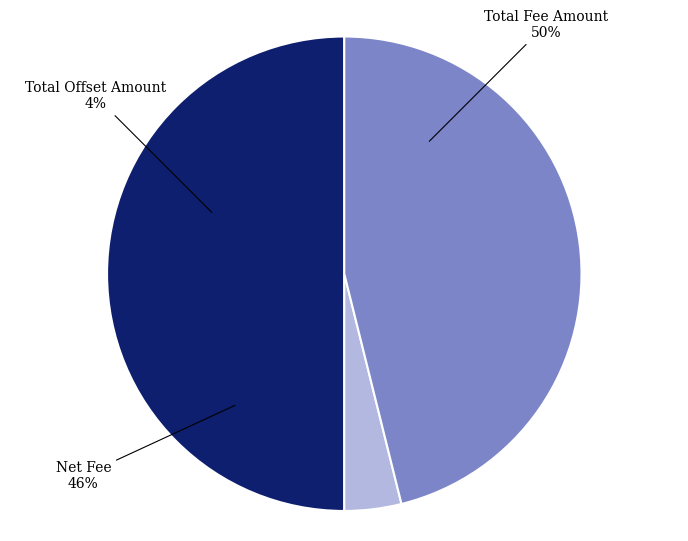

What is the ratio of the value at Total Fee Amount to the value at Total Offset Amount?

12.9